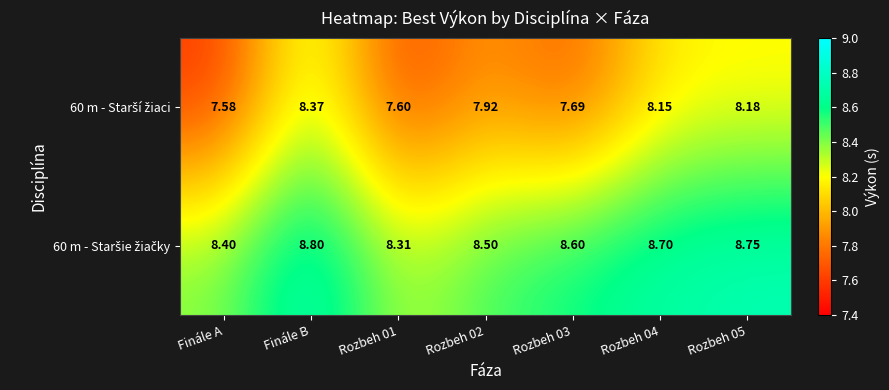

What is the total value across all series at Rozbeh 03?

16.3